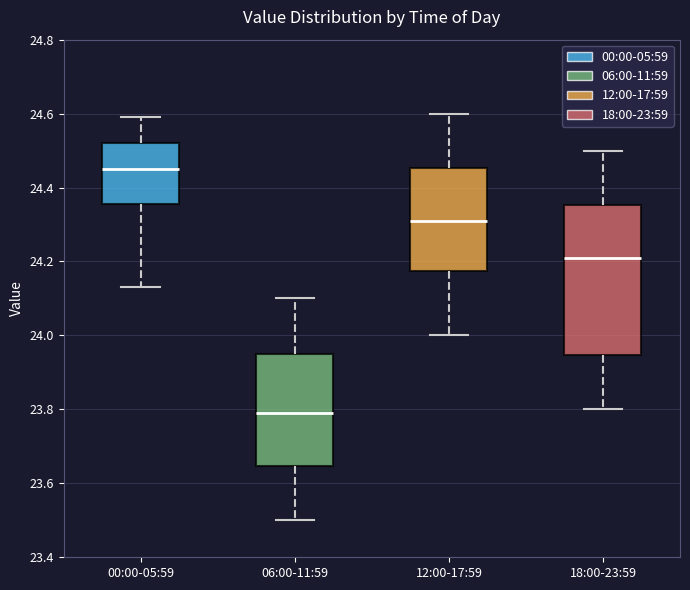

Reading left to right, transcribe this box plot: for each box, give where its median line is, the range the box spans, and where its two whiskers end, as read against the y-axis. The values are not printed on the chart, so give them approximately, as read against the axis.

00:00-05:59: median 24.46, box 24.36 to 24.52, whiskers 24.14 to 24.60
06:00-11:59: median 23.80, box 23.64 to 23.96, whiskers 23.50 to 24.10
12:00-17:59: median 24.32, box 24.18 to 24.46, whiskers 24.00 to 24.60
18:00-23:59: median 24.22, box 23.94 to 24.36, whiskers 23.80 to 24.50